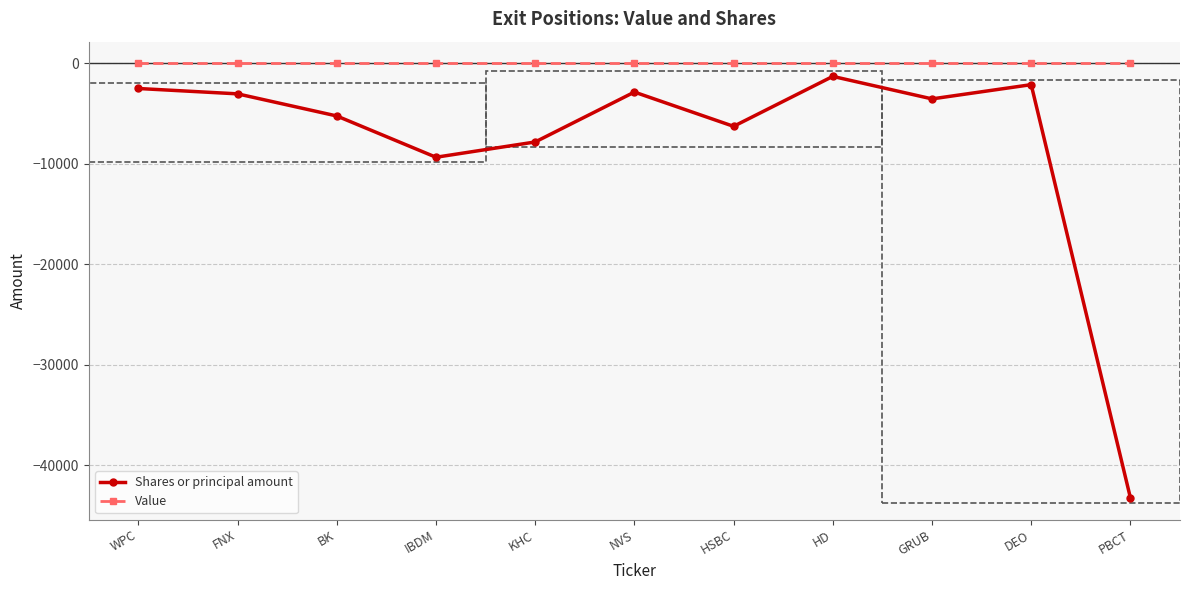

Read the Shares or principal amount value at GRUB, to the nearest 50.

-3550